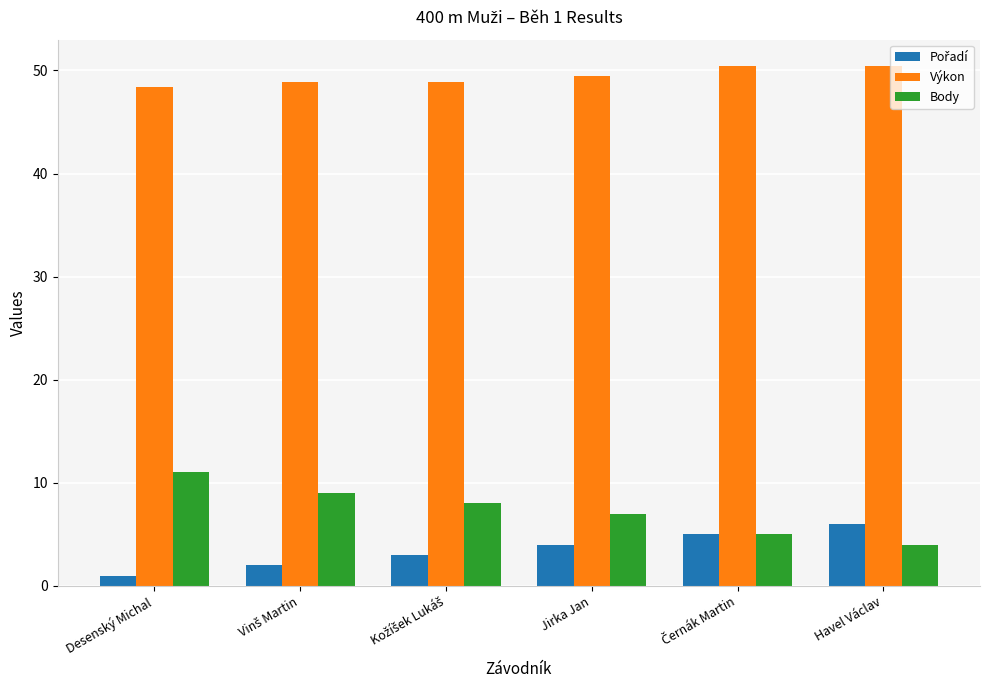

What is the sum of all Výkon values?

296.5